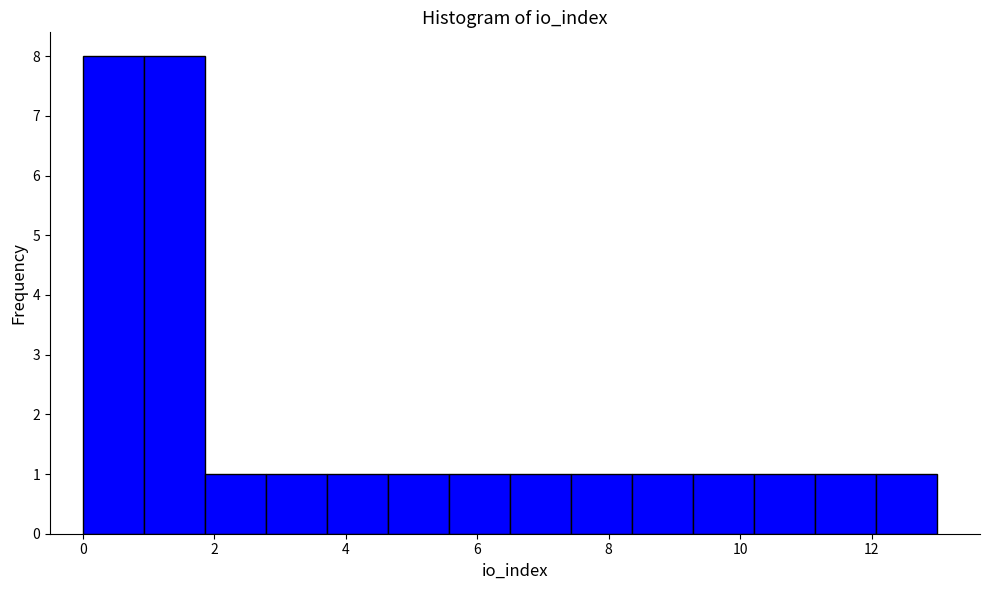

Reading left to right, transcribe this chart: for each bar, give the range it covers on the x-axis and its height. Neither the bar edges nor the heights are printed on the chart, so give them approximately, as read against the axes.

0.0 to 1.0: 8
1.0 to 1.8: 8
1.8 to 2.8: 1
2.8 to 3.8: 1
3.8 to 4.6: 1
4.6 to 5.6: 1
5.6 to 6.6: 1
6.6 to 7.4: 1
7.4 to 8.4: 1
8.4 to 9.2: 1
9.2 to 10.2: 1
10.2 to 11.2: 1
11.2 to 12.0: 1
12.0 to 13.0: 1